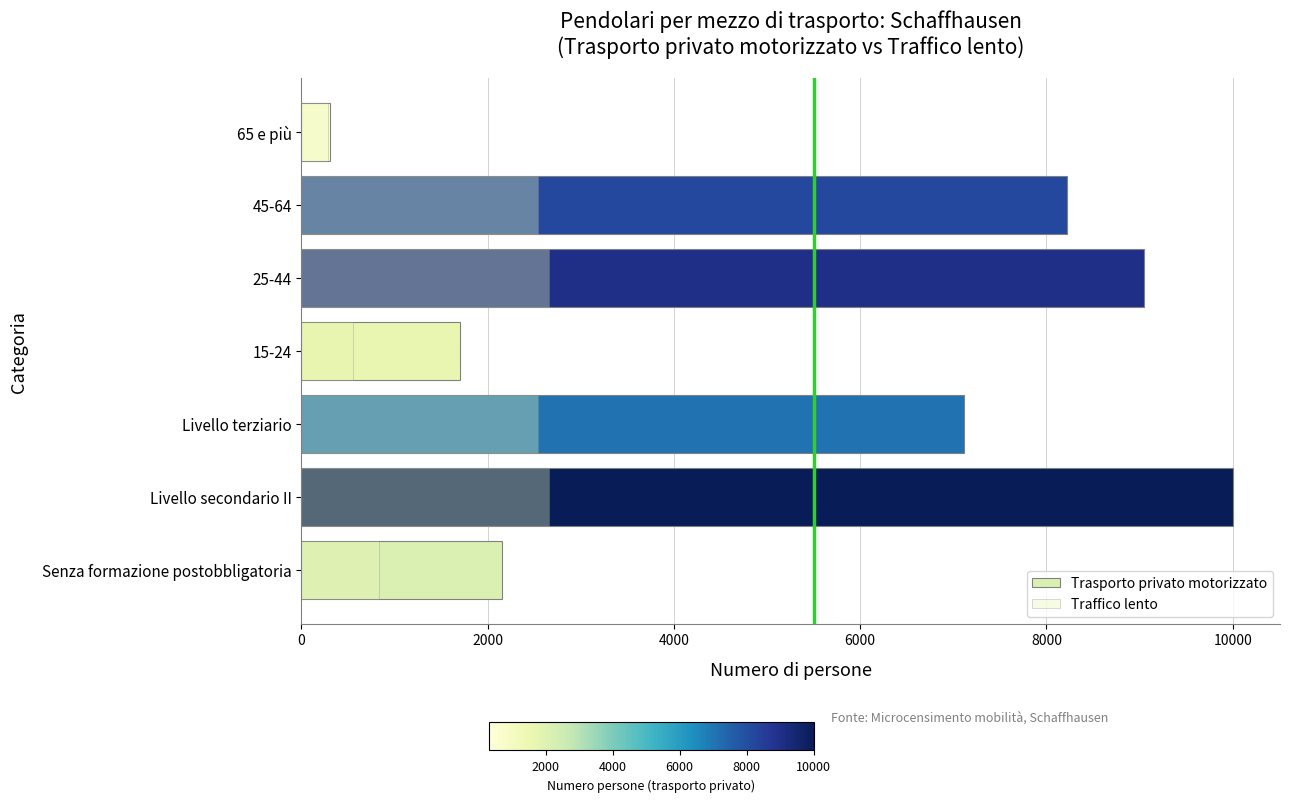

How many bars are there in each group?

2